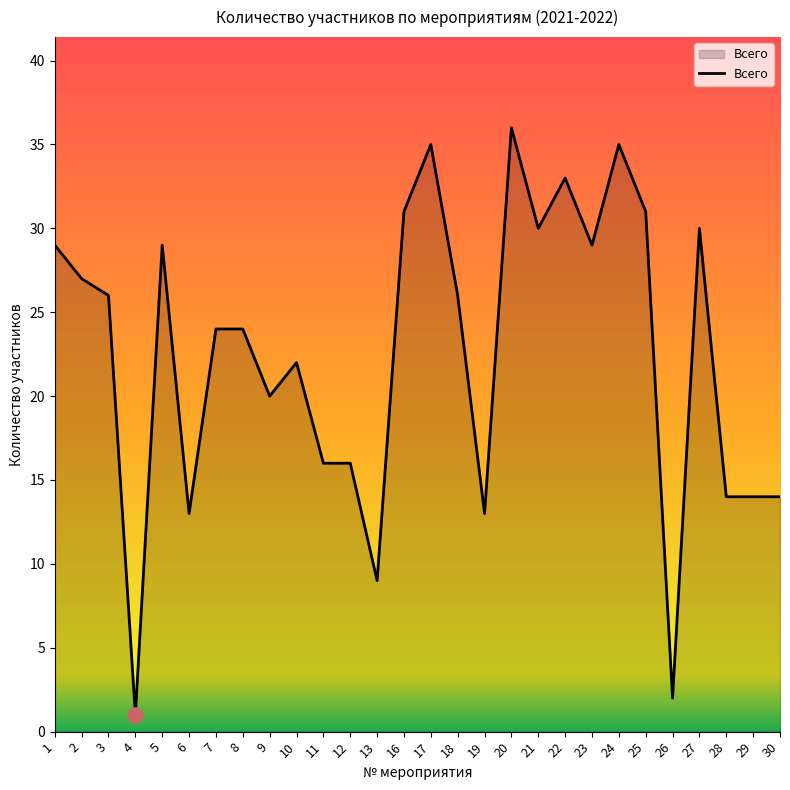

What is the ratio of the value at 1 to the value at 11?

1.8